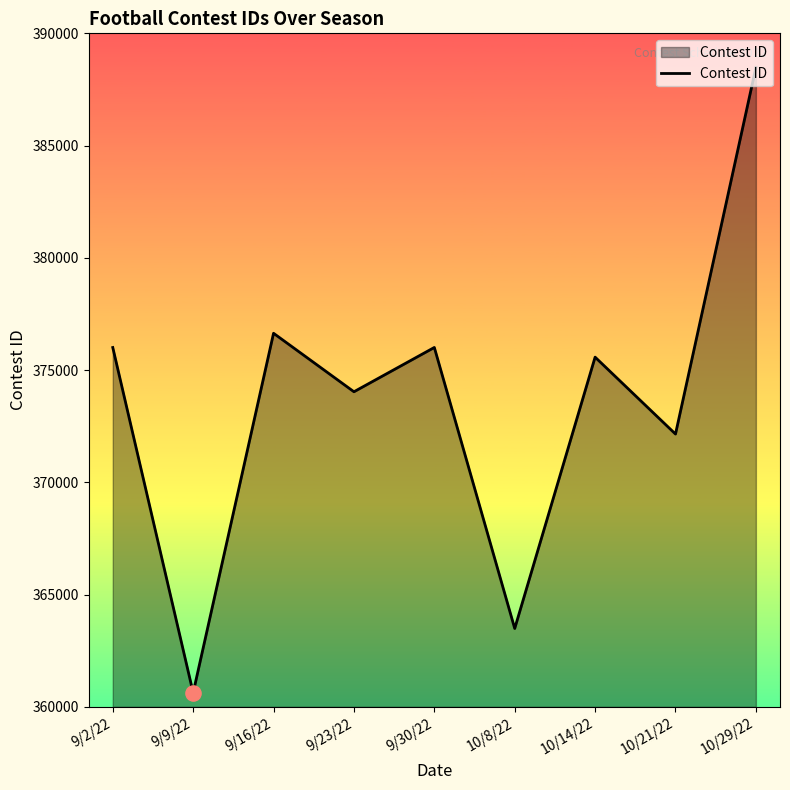

What is the ratio of the value at 9/2/22 to the value at 9/23/22?

1.0